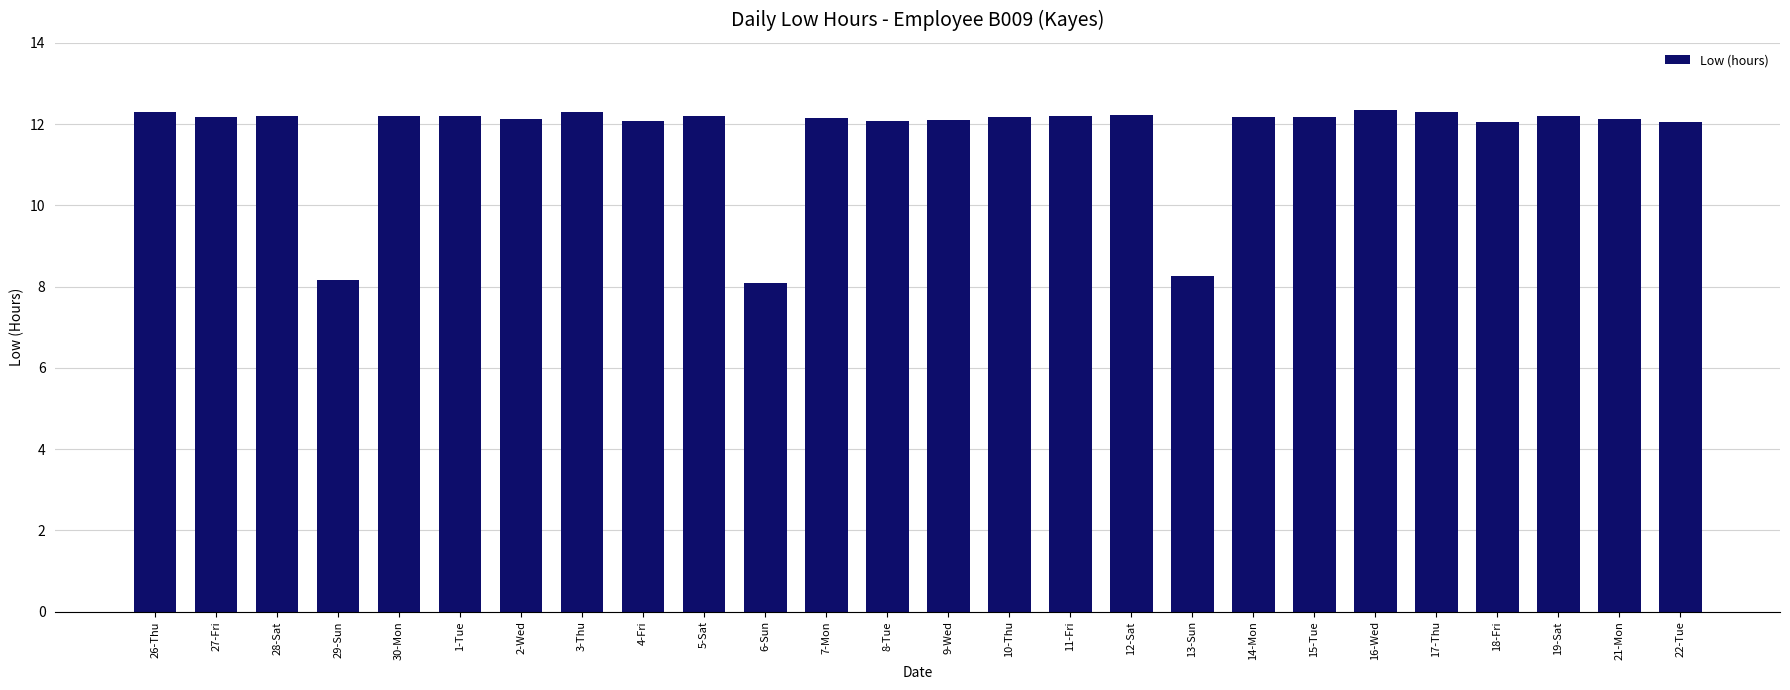

What is the value of the 11th bar from the left?

8.1